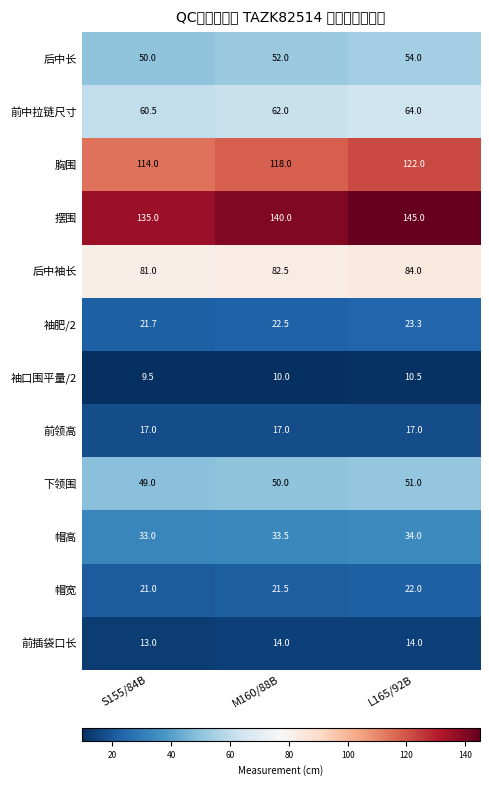

Which category has the highest value in the 帽高 series?

L165/92B